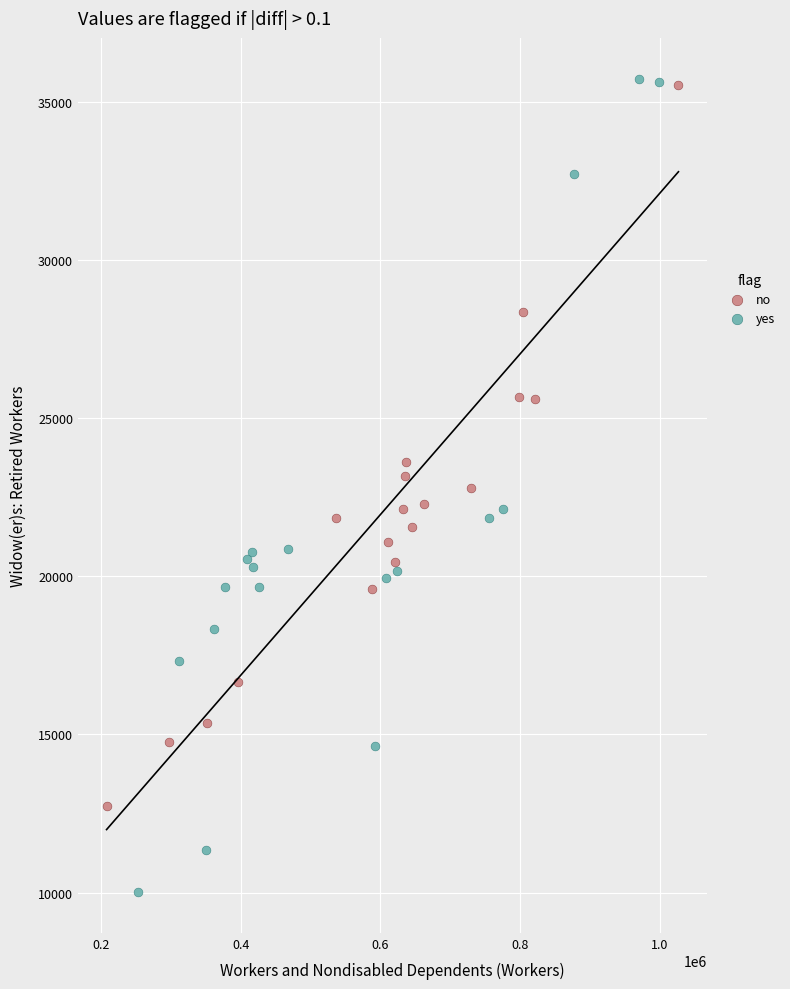

Which series reaches the minimum Y coordinate?

yes